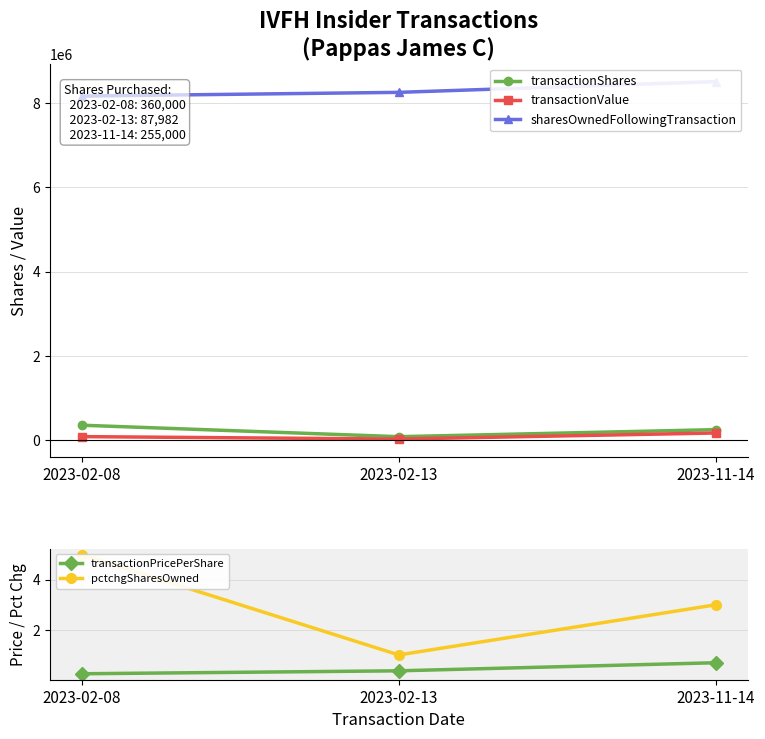

Is the value of transactionPricePerShare at 2023-11-14 greater than the value of transactionValue at 2023-02-13?

No